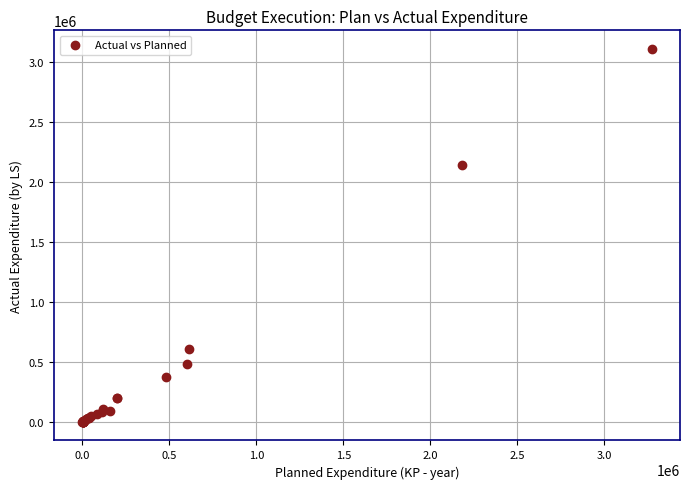

What Y value in the scatter plot is closest to 1552796?

2140964.3